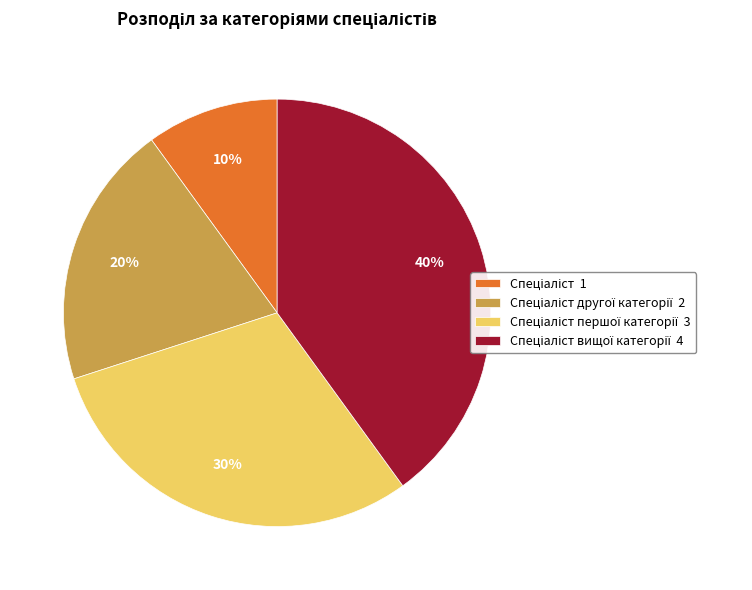

How many segments does this pie chart have?

4